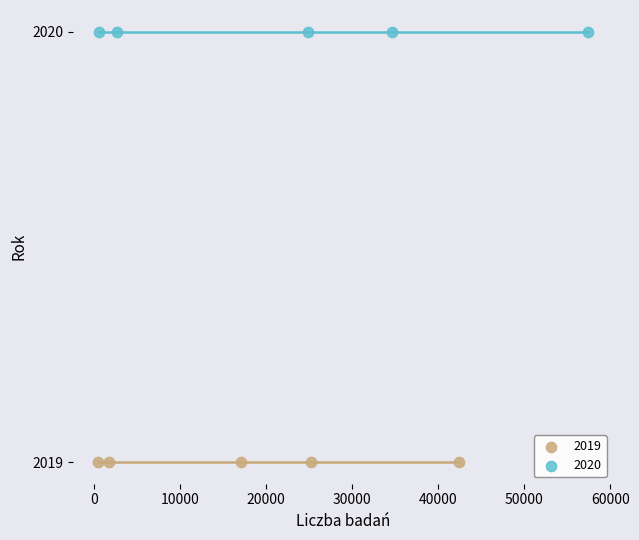

Which series reaches the maximum Y coordinate?

2020